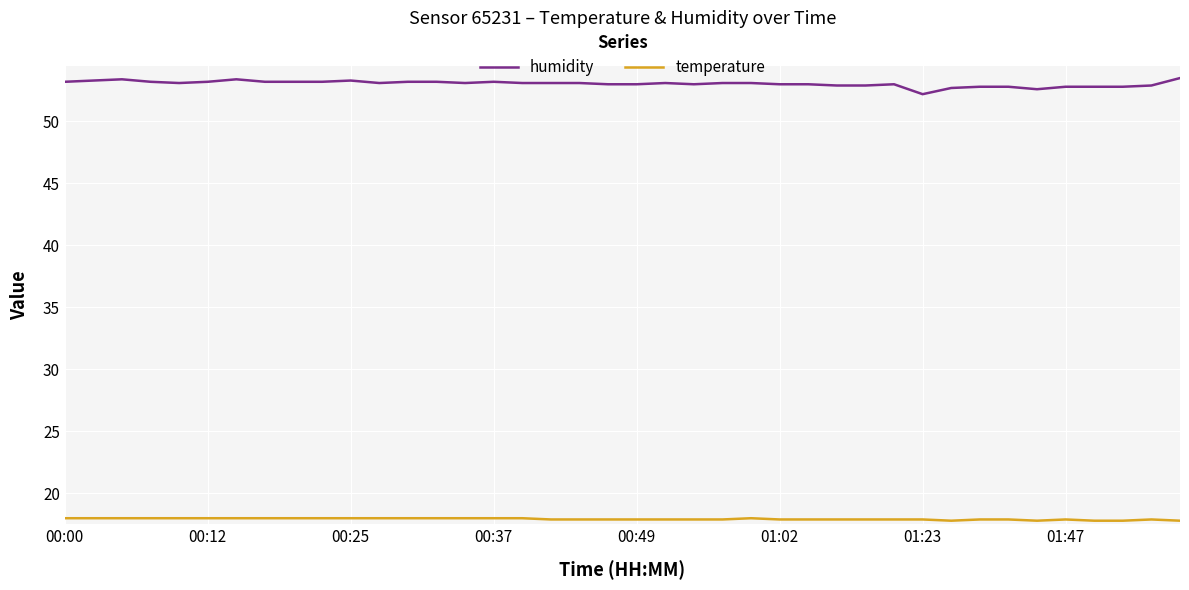

Count the number of categories in the chart.

40